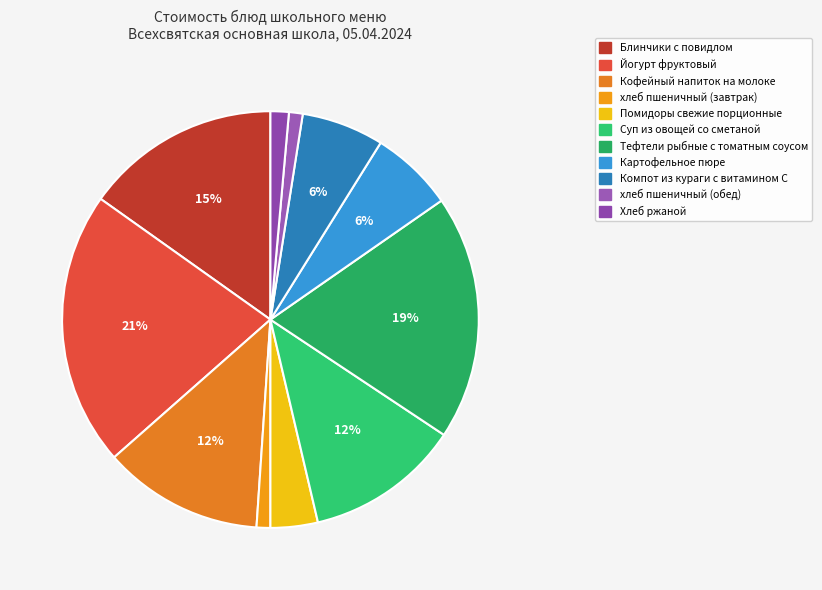

Does Тефтели рыбные с томатным соусом account for over 50% of the chart?

No